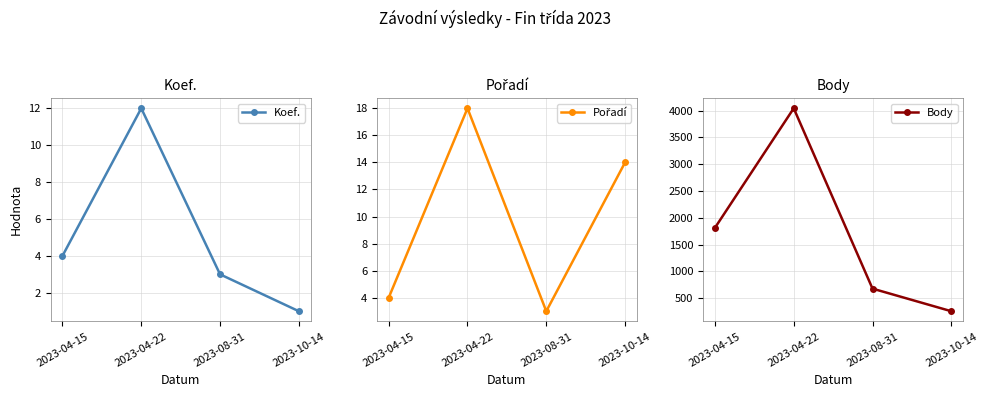

Does the chart display data point markers on the line(s)?

Yes